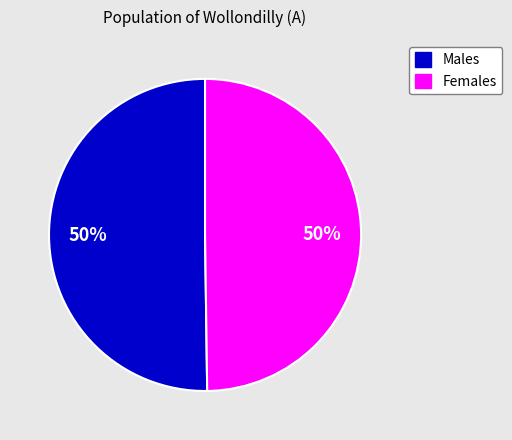

Is it true that Females is 50% of the pie?

True